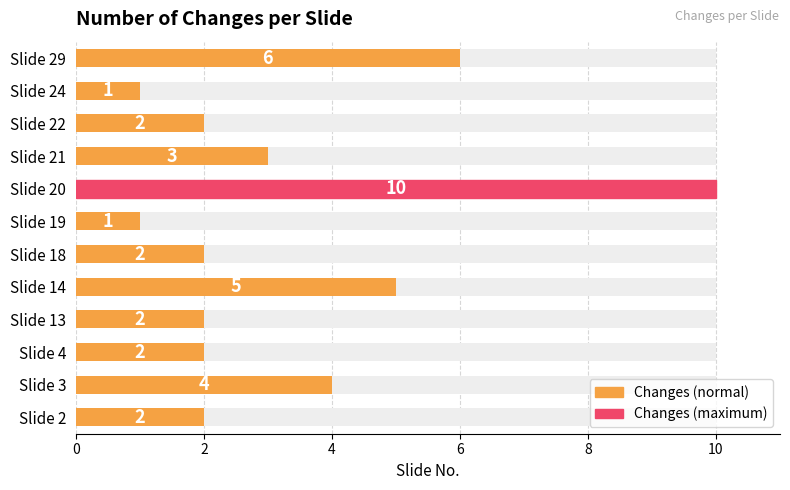

What value does the data have at Slide 22?

2